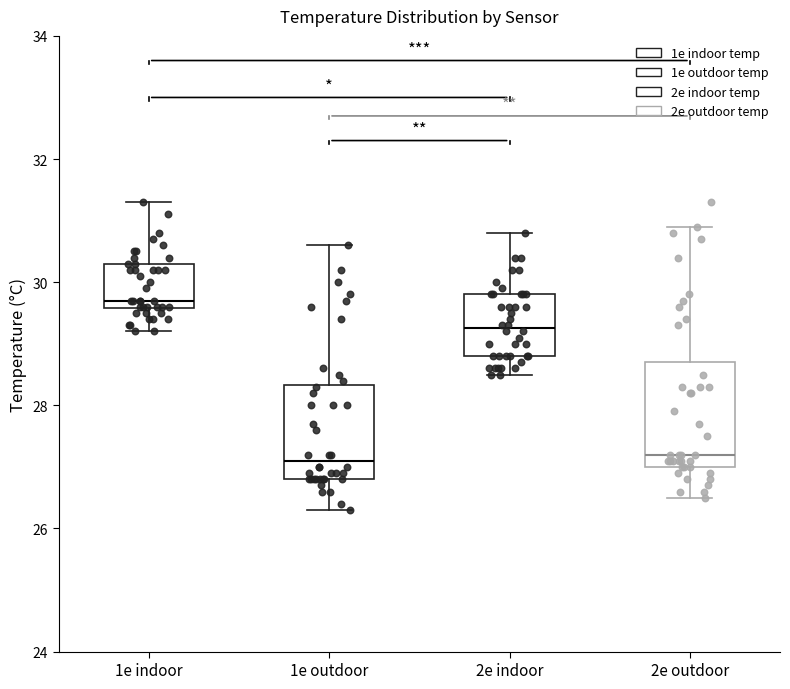

Reading left to right, transcribe this box plot: for each box, give where its median line is, the range the box spans, and where its two whiskers end, as read against the y-axis. The values are not printed on the chart, so give them approximately, as read against the axis.

1e indoor: median 29.8, box 29.6 to 30.4, whiskers 29.2 to 31.4
1e outdoor: median 27.2, box 26.8 to 28.4, whiskers 26.4 to 30.6
2e indoor: median 29.2, box 28.8 to 29.8, whiskers 28.6 to 30.8
2e outdoor: median 27.2, box 27.0 to 28.8, whiskers 26.6 to 31.0